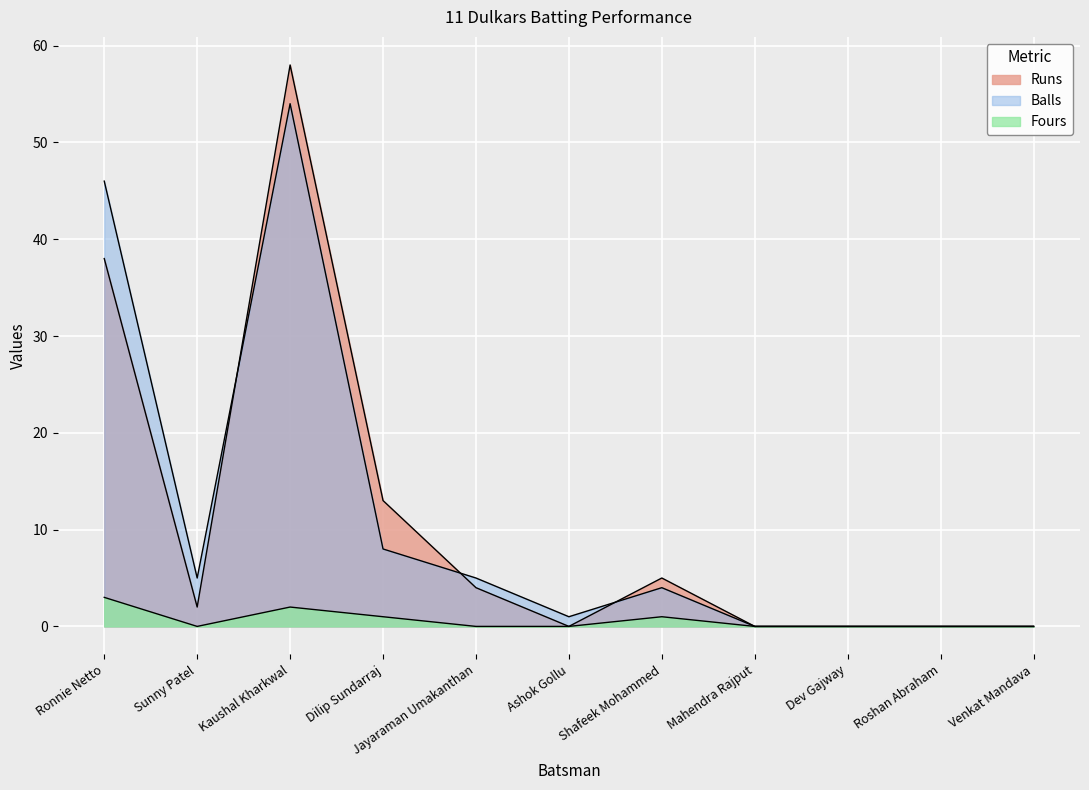

How many lines are shown in the chart?

3